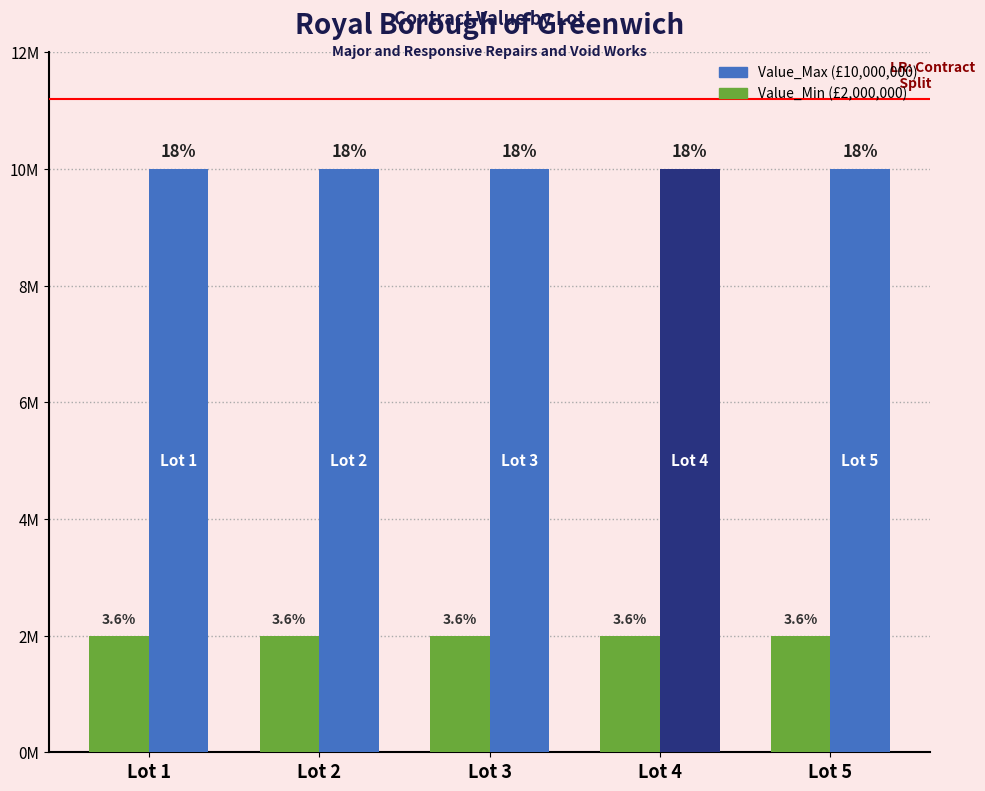

Are the bars horizontal?

No